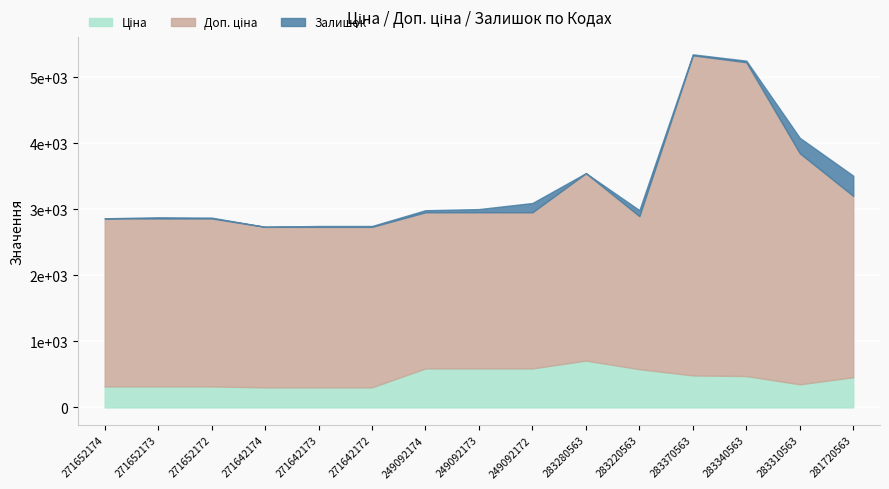

Which category has the highest value in the Залишок series?

281720563